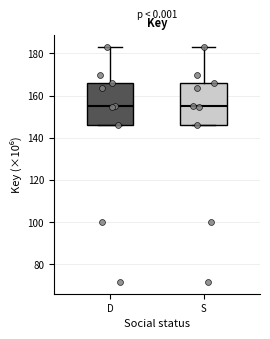

Reading left to right, read every box against the y-axis: the position of its median line, the range the box covers, and the ends of its whiskers. The values are not printed on the chart, so give them approximately, as read against the axis.

D: median 156, box 146 to 166, whiskers 146 to 184
S: median 156, box 146 to 166, whiskers 146 to 184